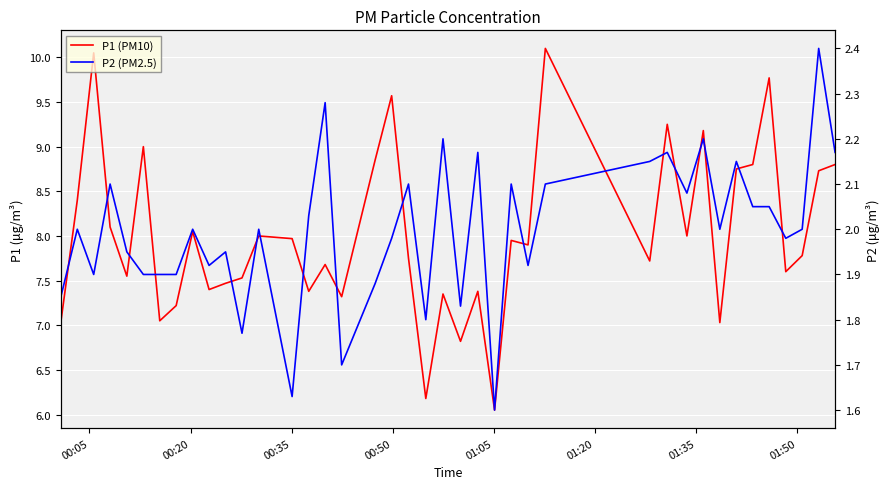

What is the value of the P2 (PM2.5) point at the 20th from the left?

2.1